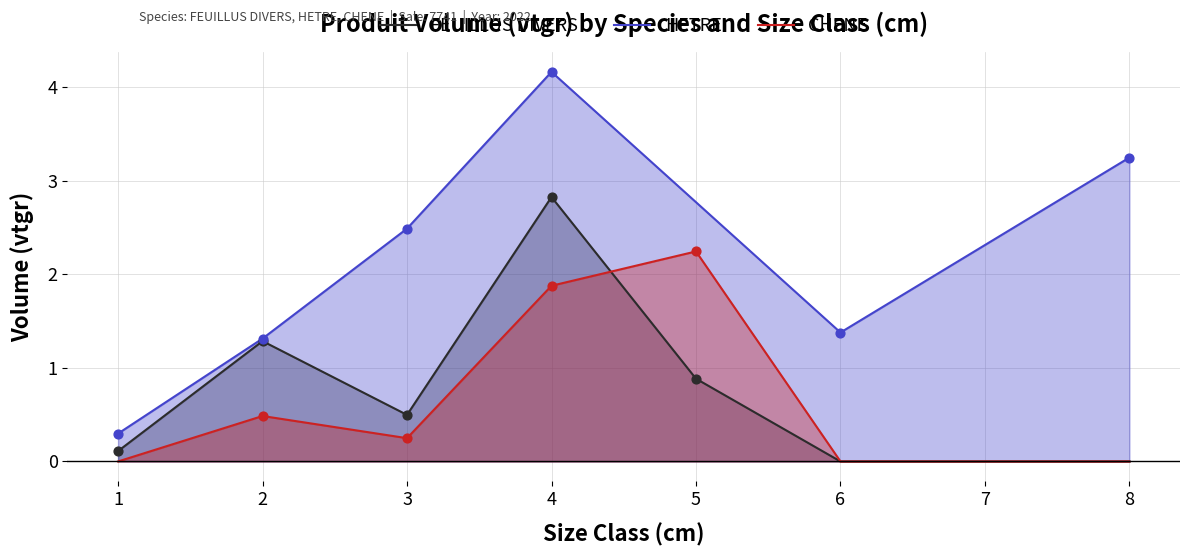

At how many categories does at least one series exceed 4?

1